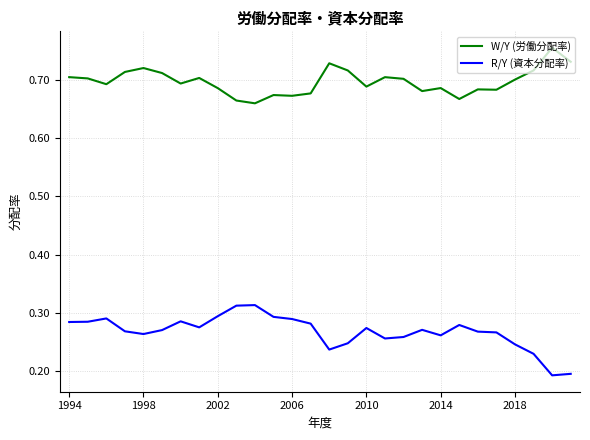

True or false: R/Y (資本分配率) has more than 1 interior local peaks.

True